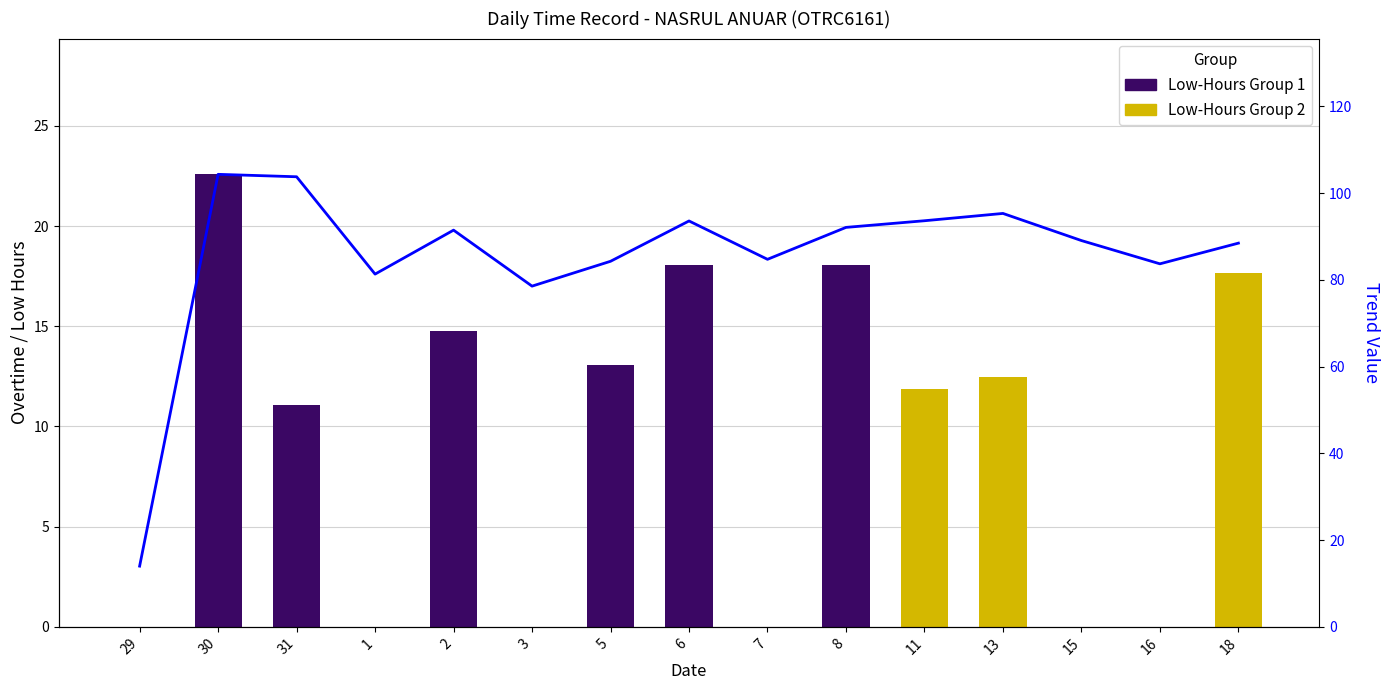

What is the label of the 11th bar from the right?

2